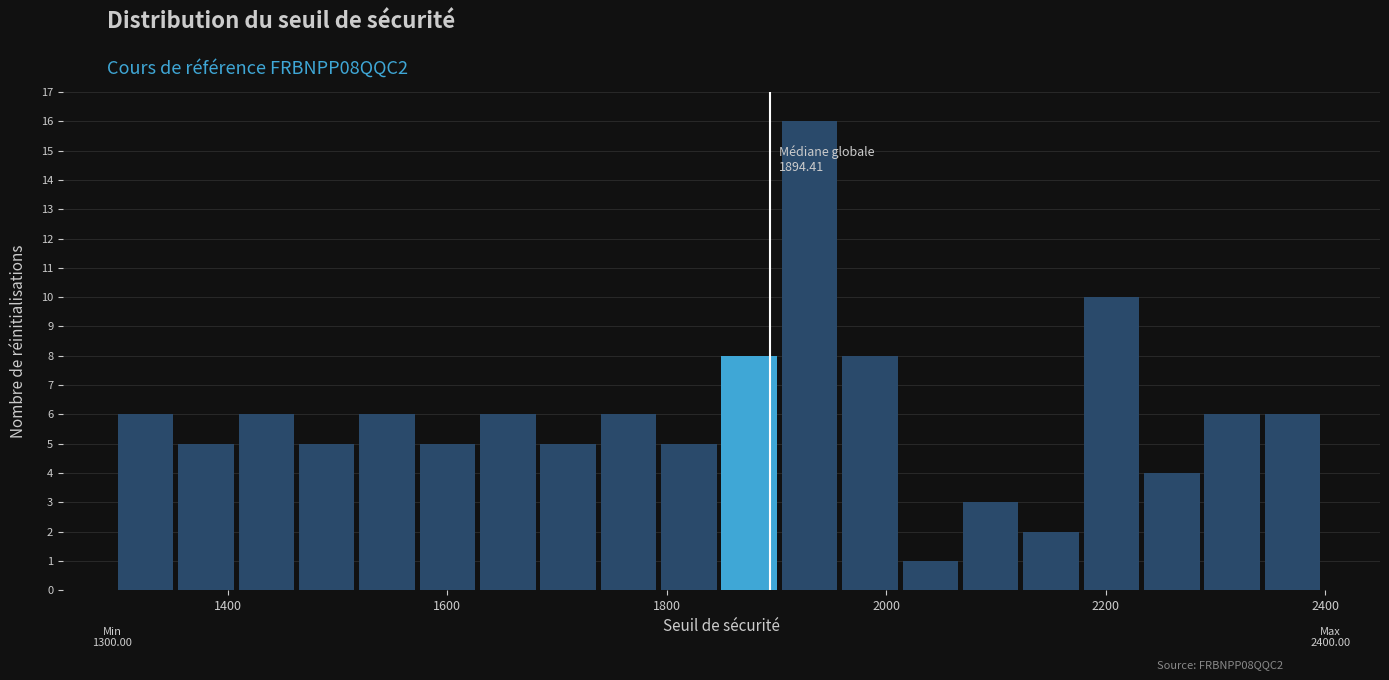

Read against the x-axis, roughly where is the centre of the tallest bar?

1940